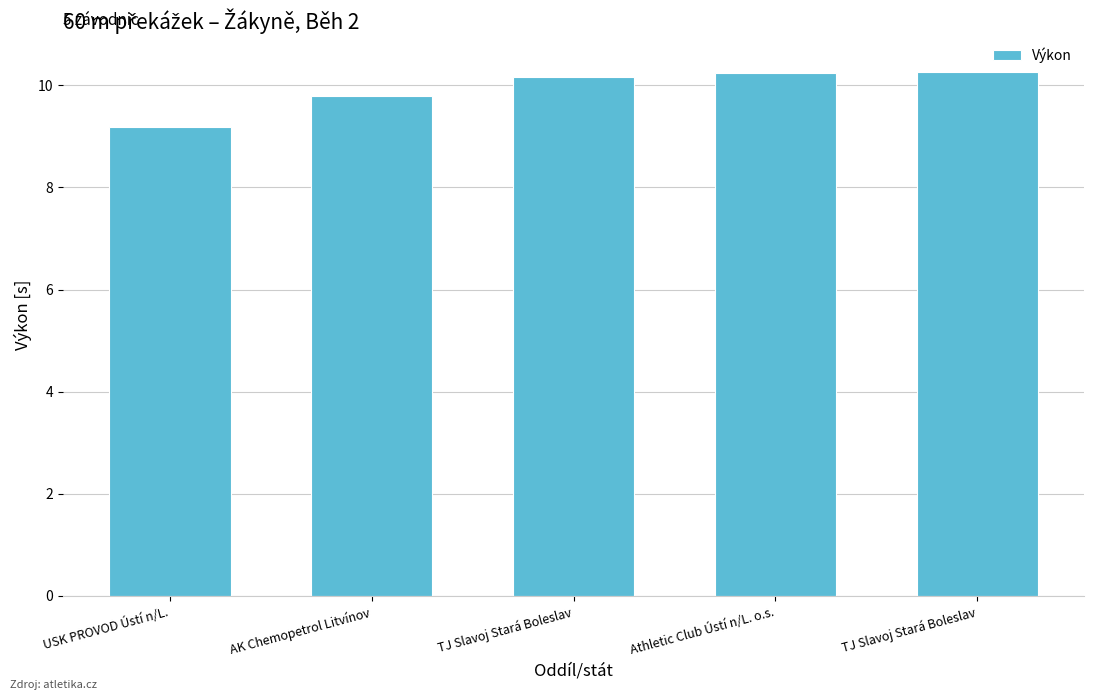

How many data points does each series have?

5